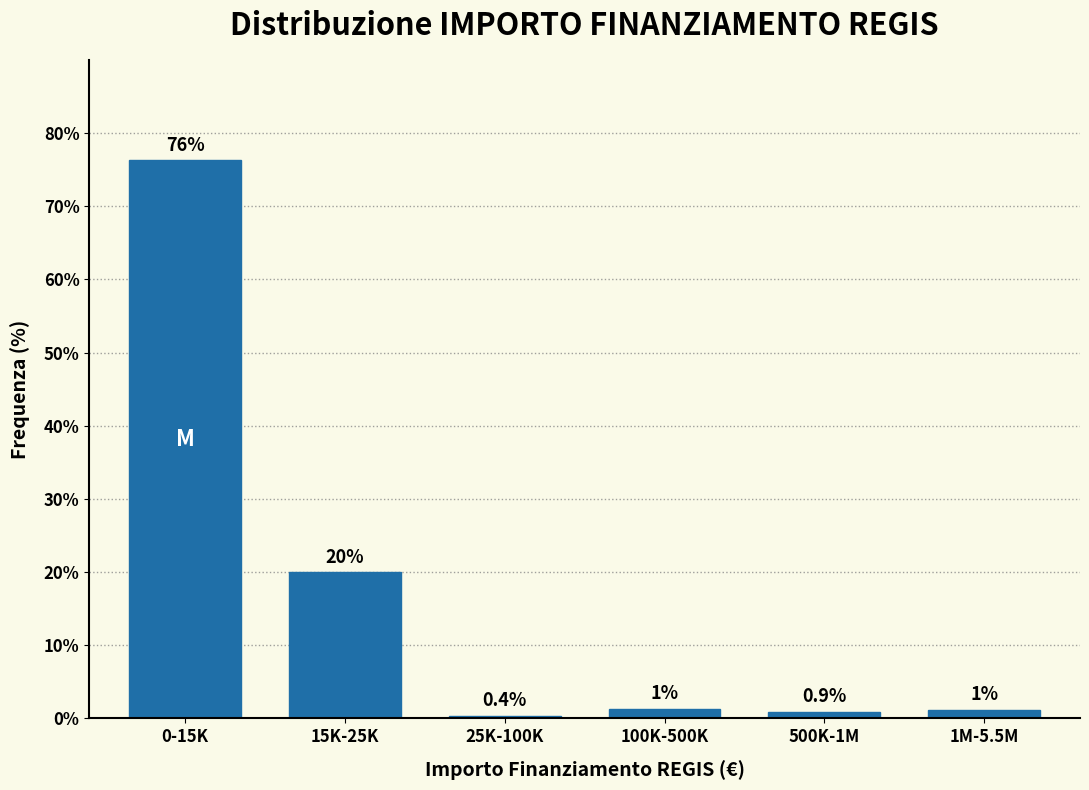

Rank the categories by value from lowest to highest.

25K-100K, 500K-1M, 1M-5.5M, 100K-500K, 15K-25K, 0-15K